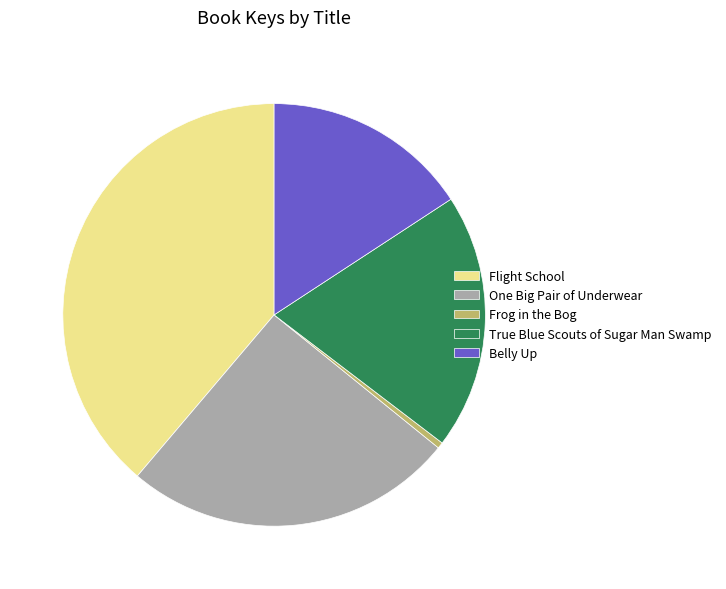

What is the largest slice in the pie chart?

Flight School